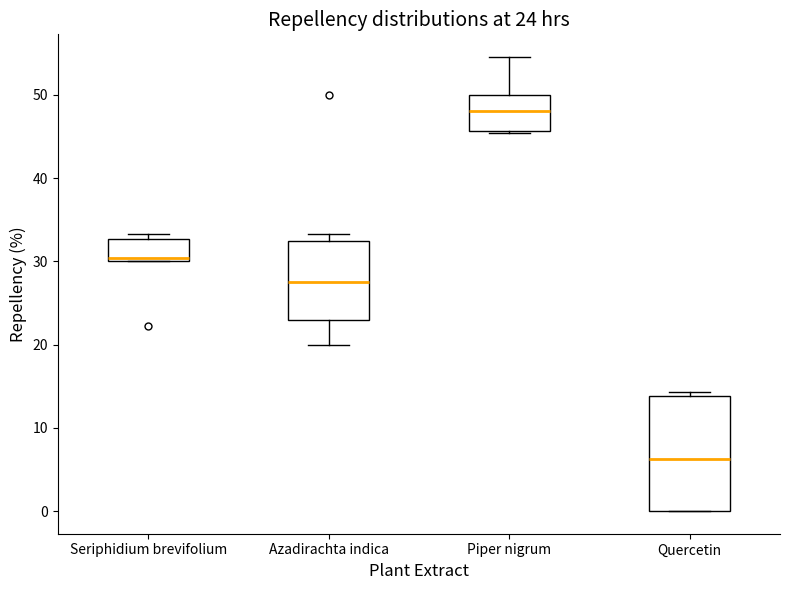

Which box has the lowest median line?

Quercetin